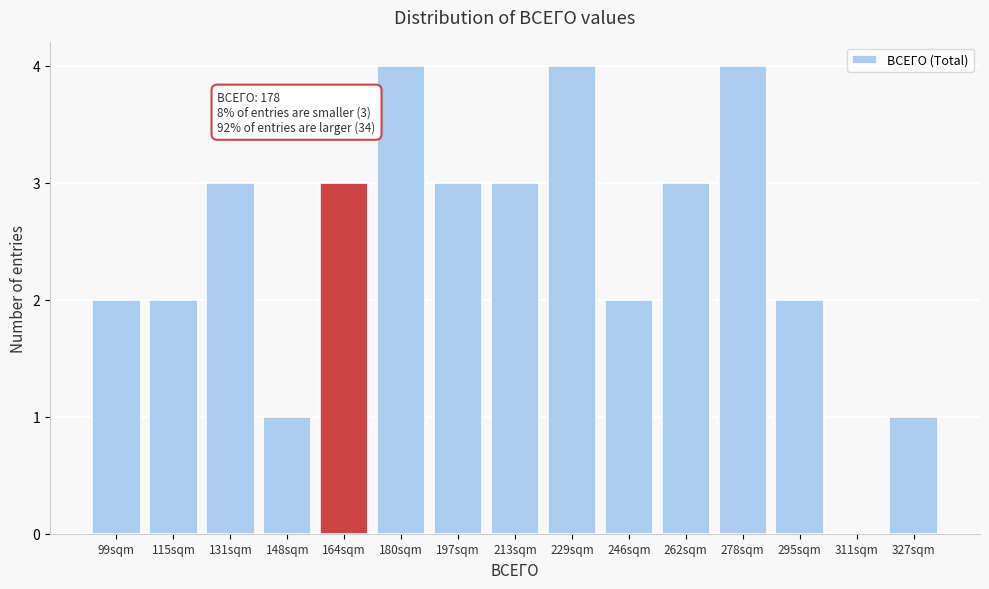

Reading left to right, list all the values displayed in this chart.

99sqm=2	115sqm=2	131sqm=3	148sqm=1	164sqm=3	180sqm=4	197sqm=3	213sqm=3	229sqm=4	246sqm=2	262sqm=3	278sqm=4	295sqm=2	311sqm=0	327sqm=1